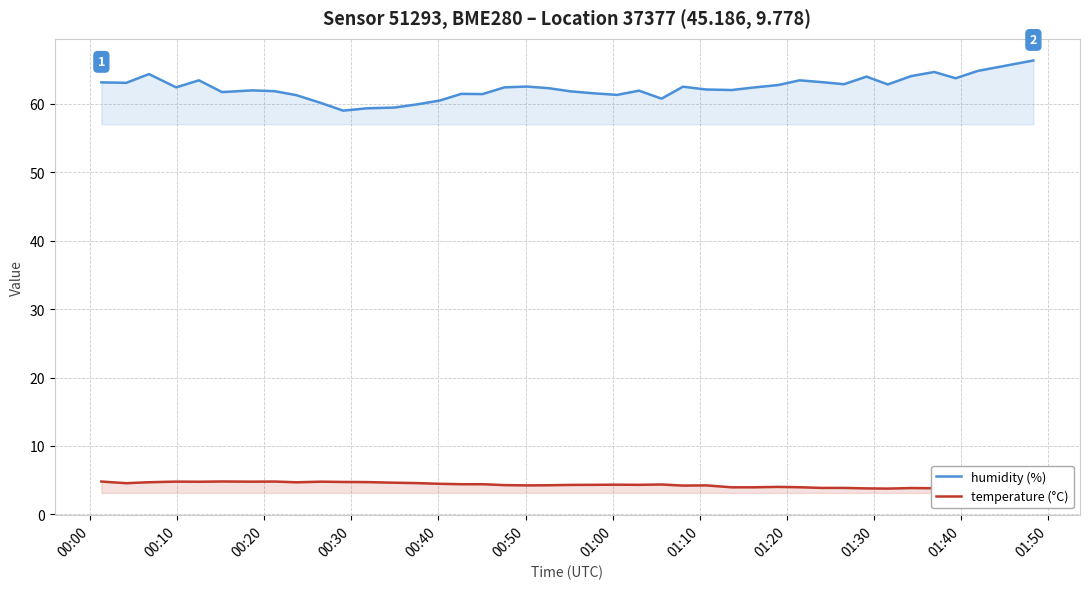

What is the maximum value for humidity (%)?

66.3